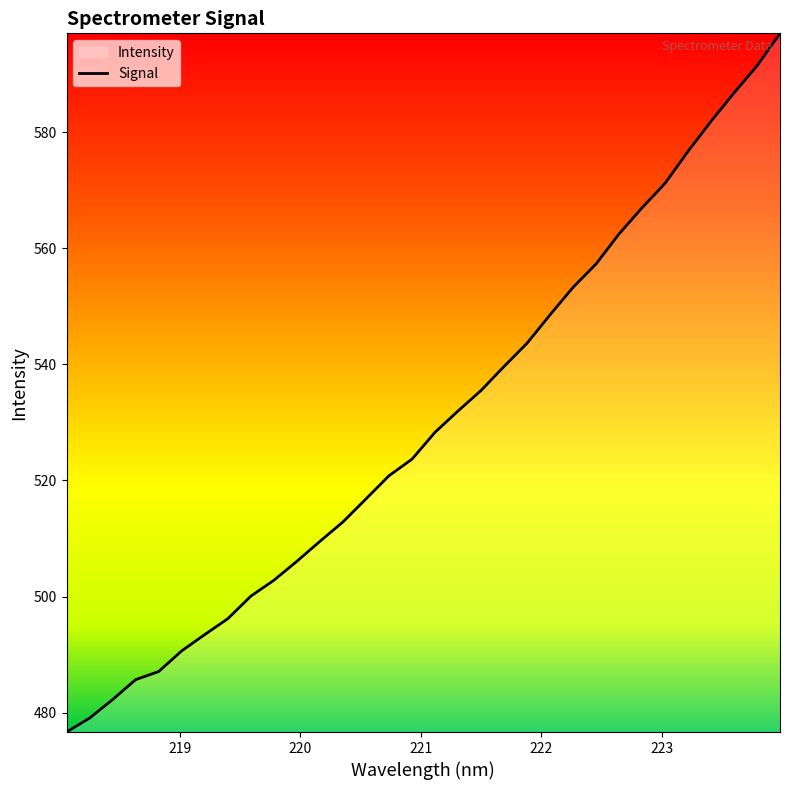

What is the minimum value shown in the chart?

476.7